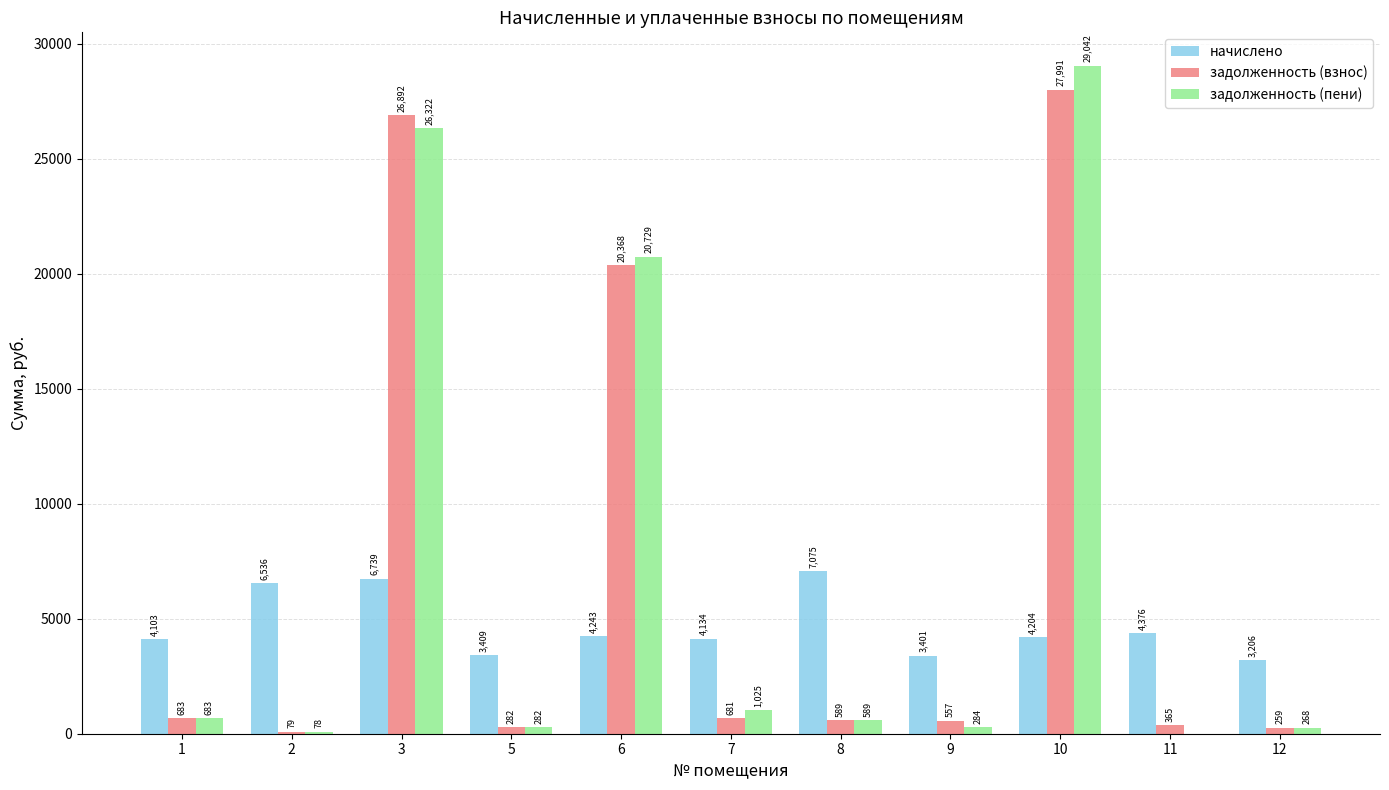

Which label corresponds to the largest value in the chart?

10